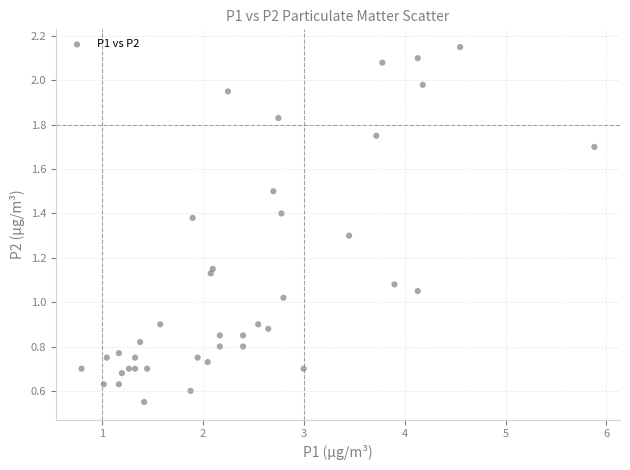

What is the range of X values (max minus min)?

5.1